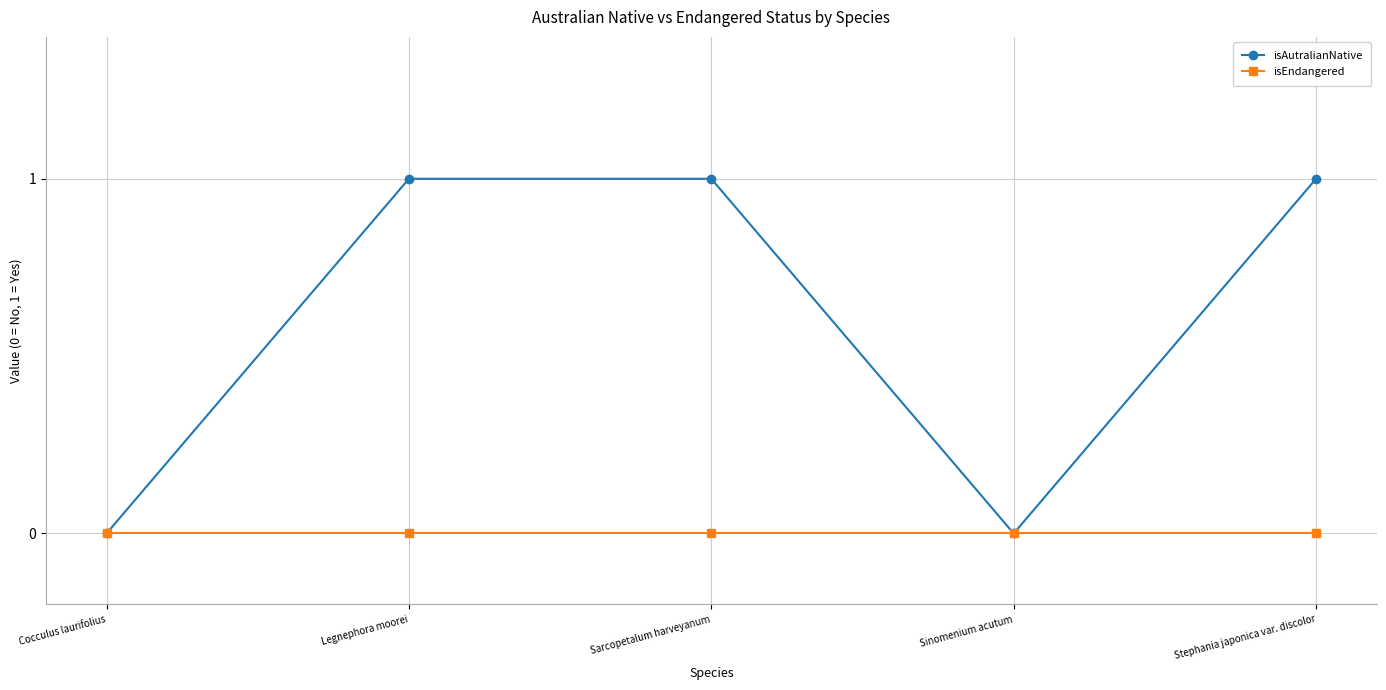

Is the value of isEndangered at Sarcopetalum harveyanum greater than the value of isAutralianNative at Sarcopetalum harveyanum?

No